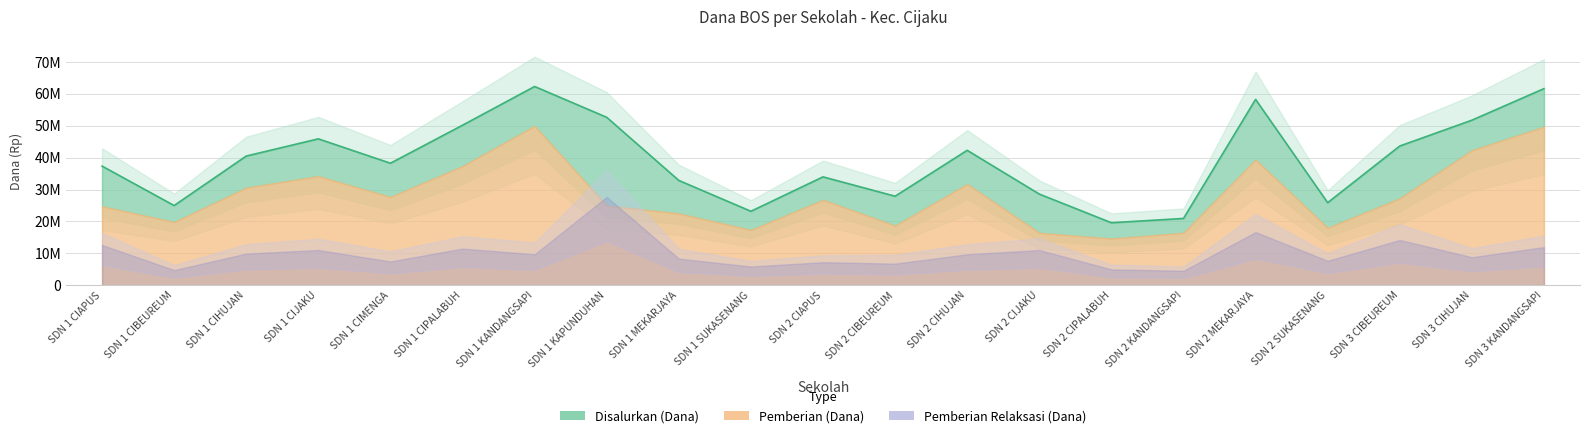

How many series are shown in this chart?

1